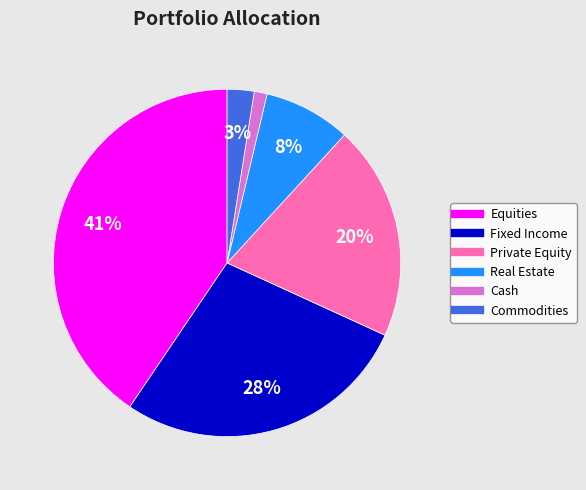

Is the sum of Real Estate and Fixed Income greater than half?

No